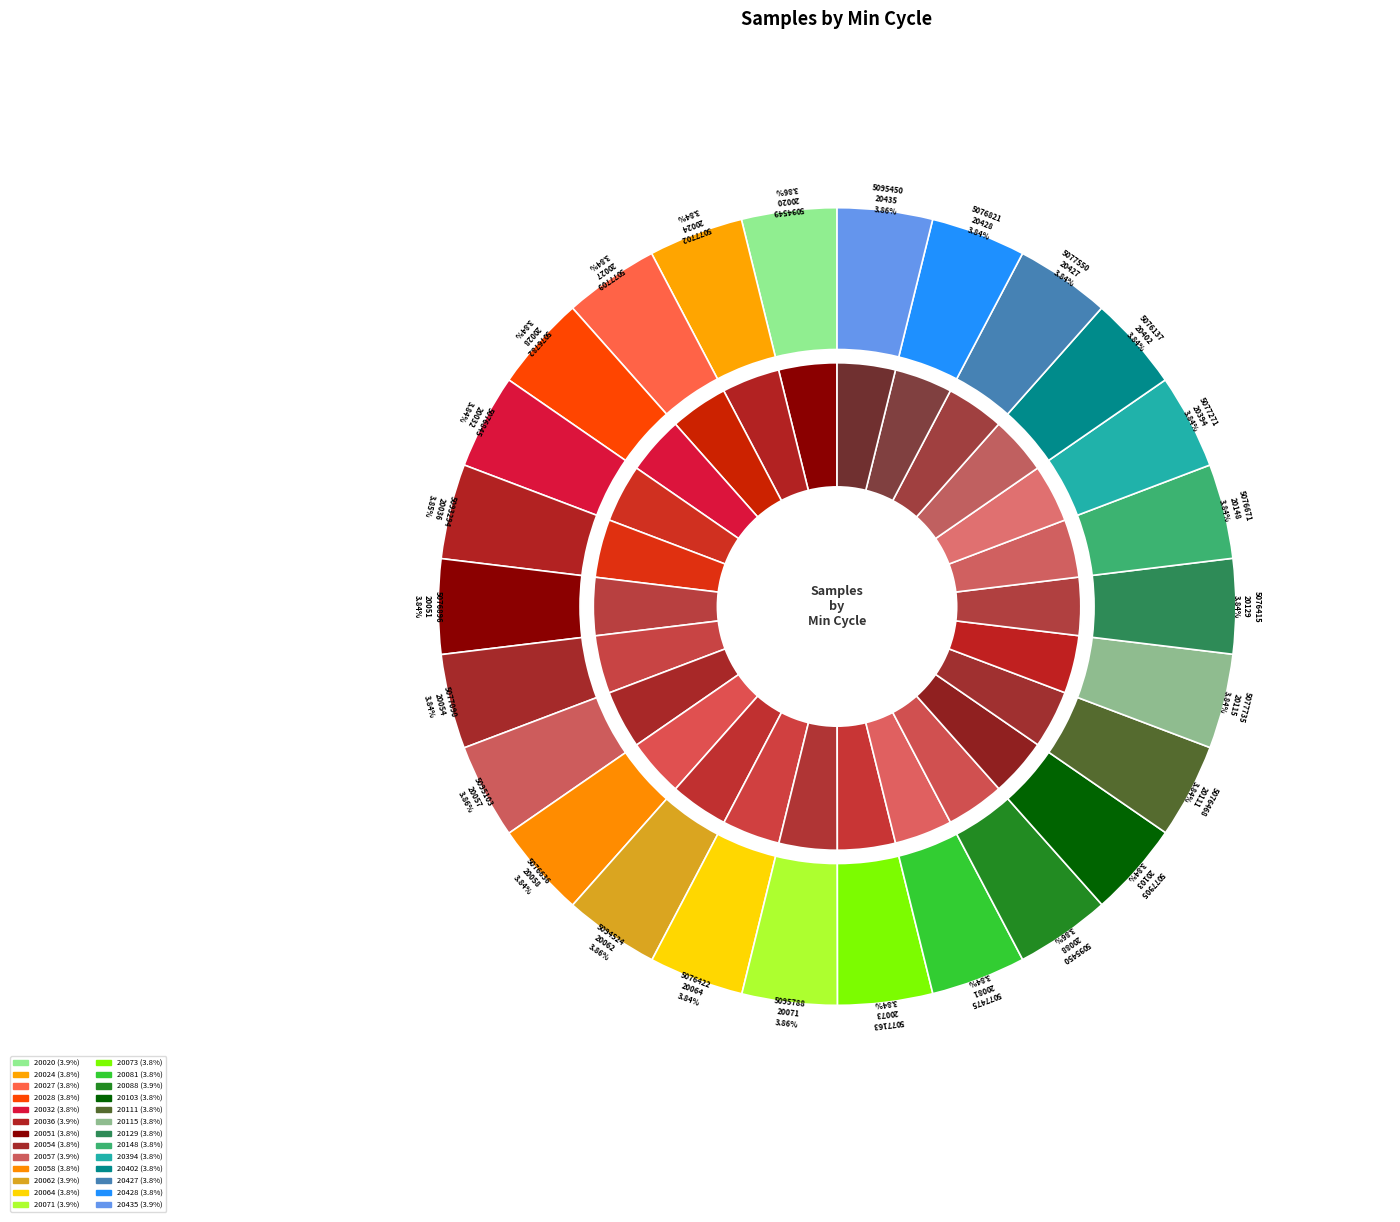

What is the total percentage of 20115 and 20062?

7.7%